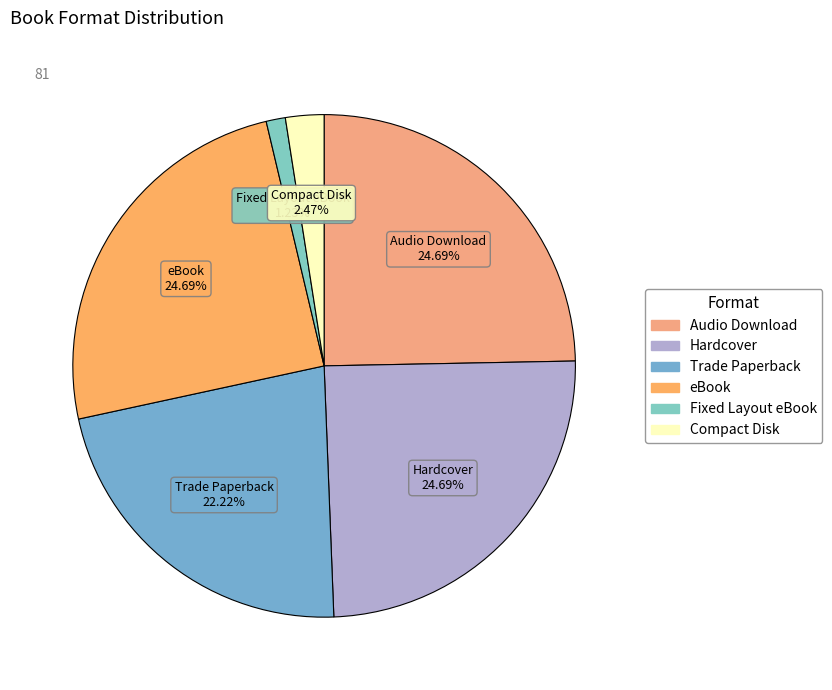

To the nearest percent, what is the difference between the largest and smallest slice percentages?

23%